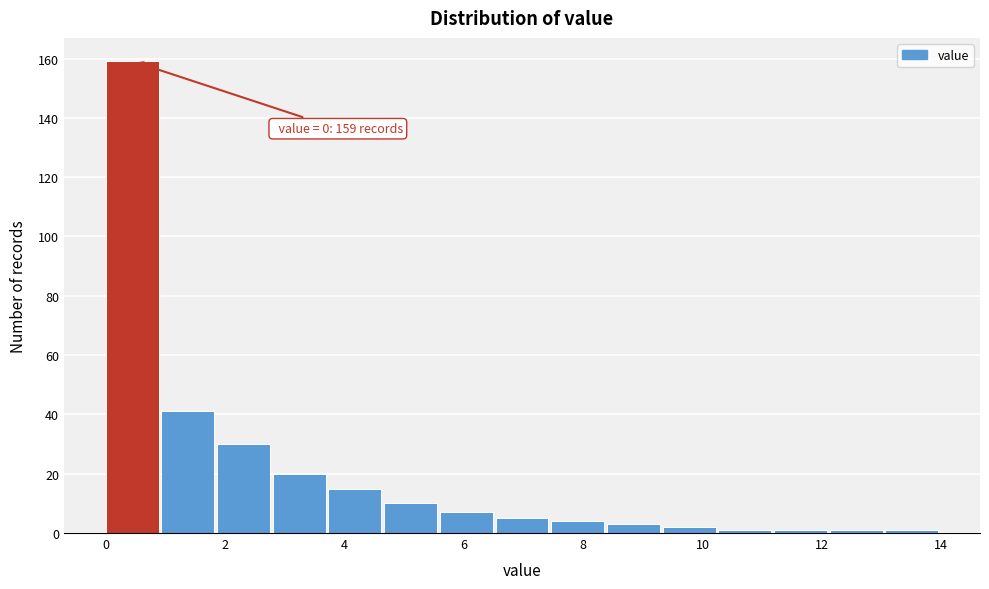

Over which range of the x-axis is the bar tallest?

0.0 to 1.0